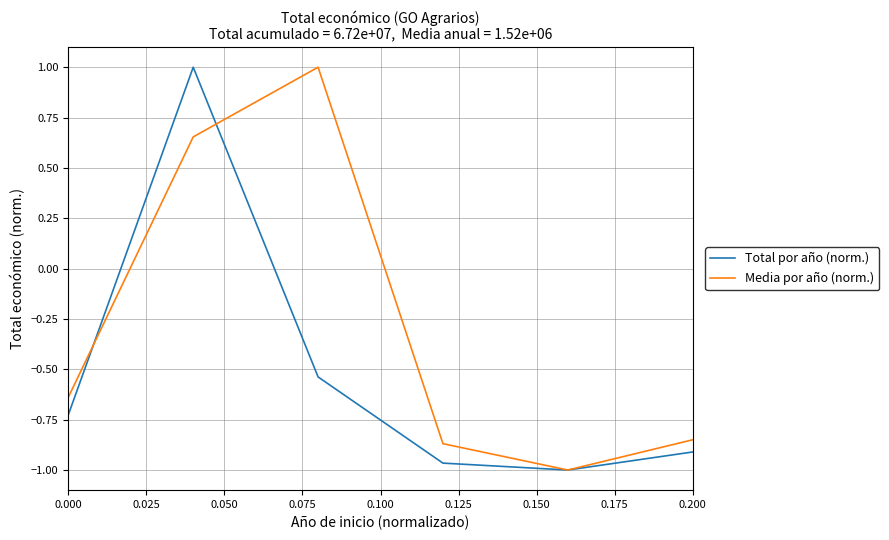

List the series in order of their overall mean, lowest first.

Total por año (norm.), Media por año (norm.)